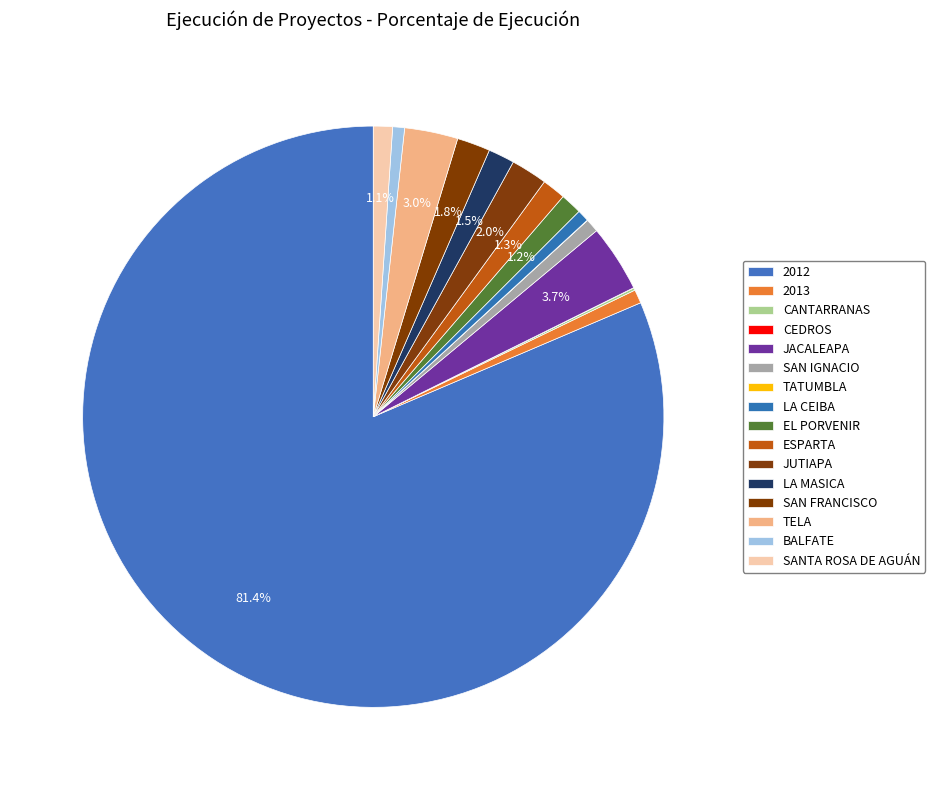

The JUTIAPA slice represents 1% of the pie. True or false?

False